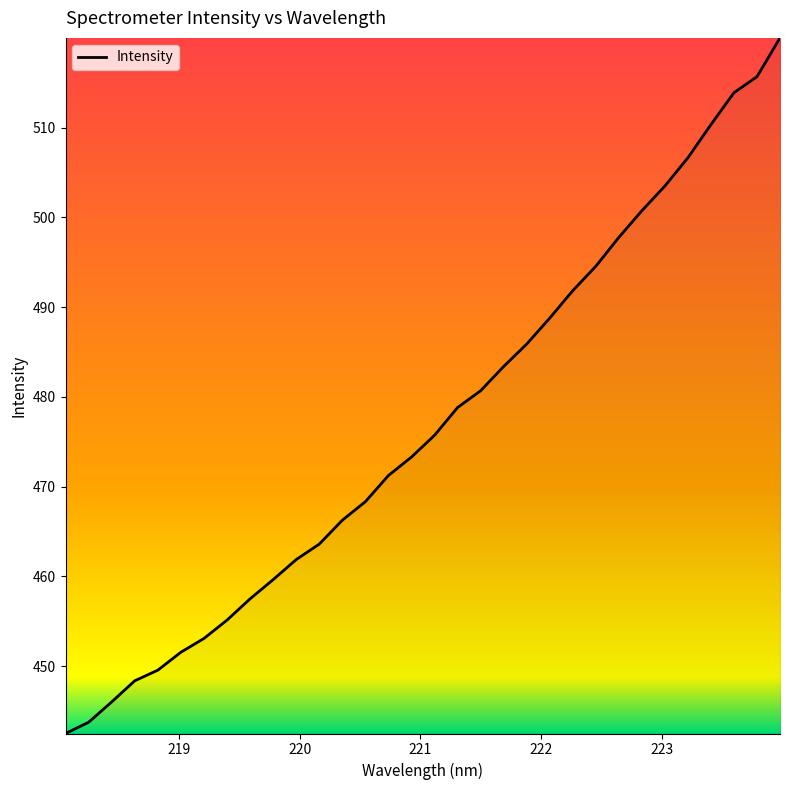

What is the maximum value shown in the chart?

520.0